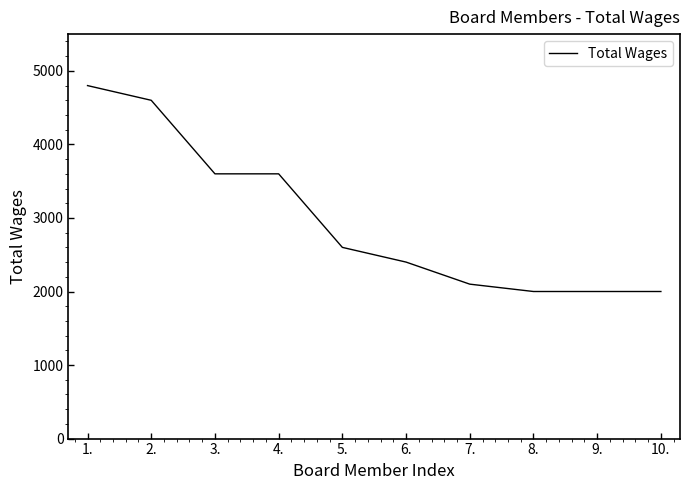

Is it true that the value at 7. is 752?

False